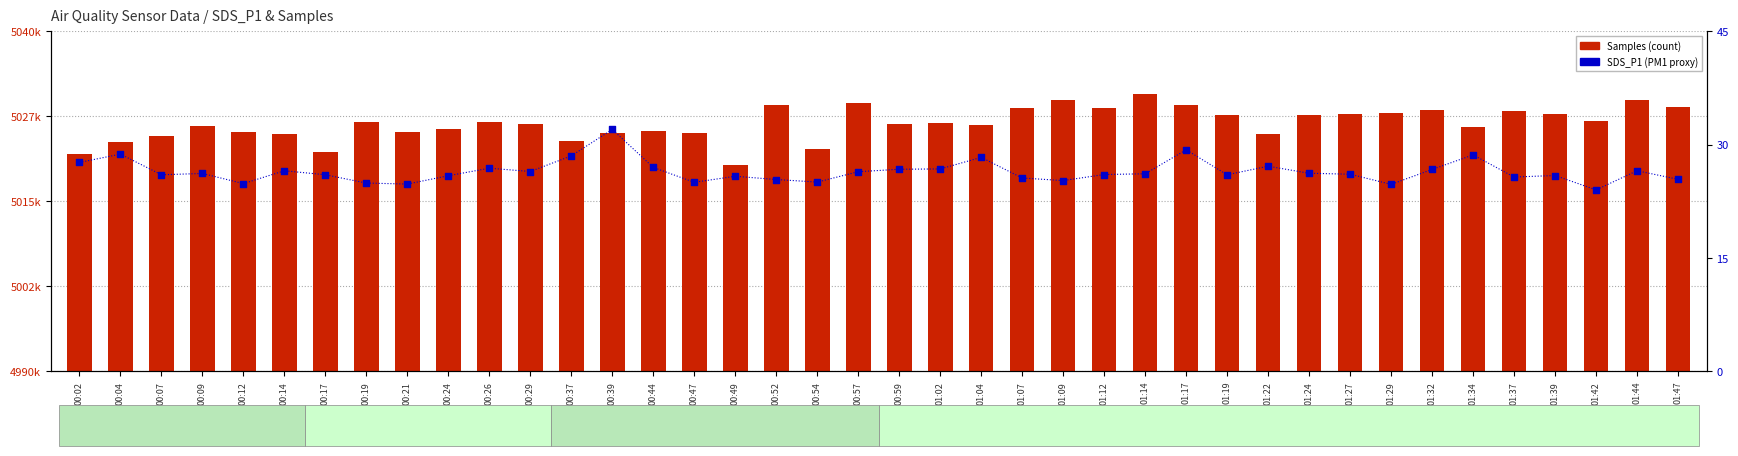

Which series has the largest Y range (max minus min)?

Samples (count)